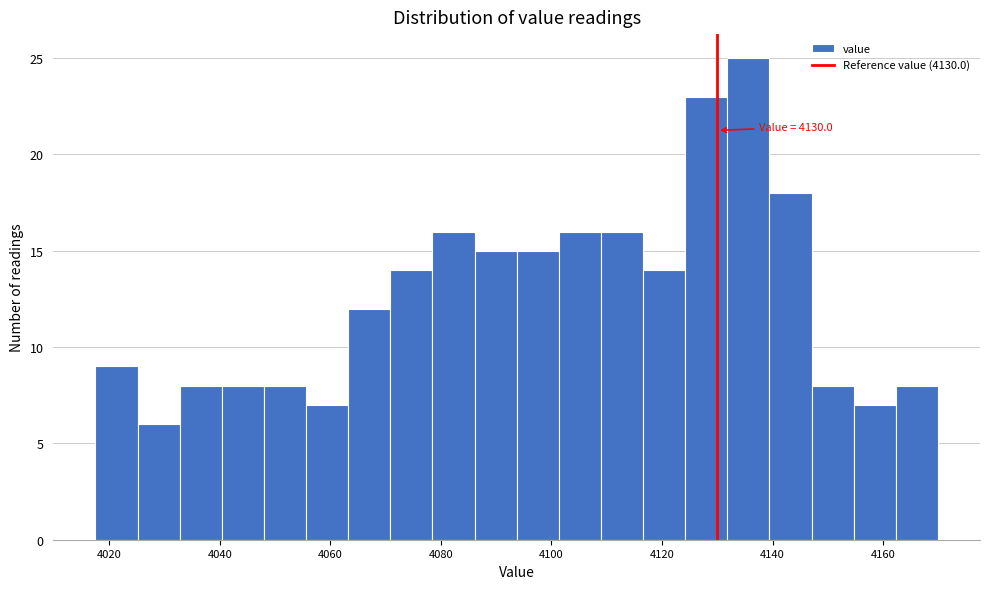

Read against the x-axis, roughly where is the centre of the tallest bar?

4136